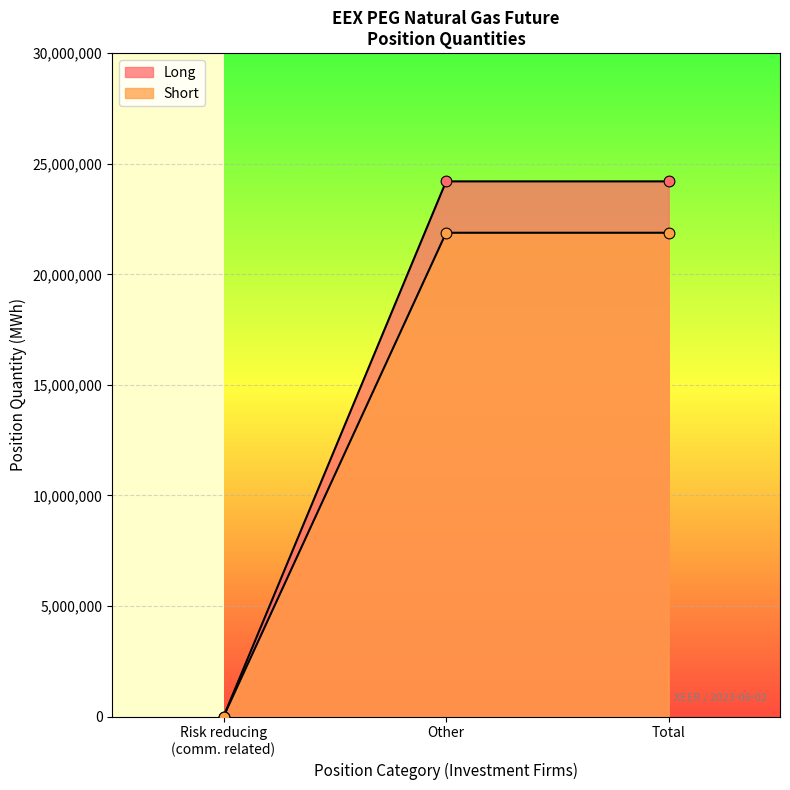

Which series has the largest total across all categories?

Long